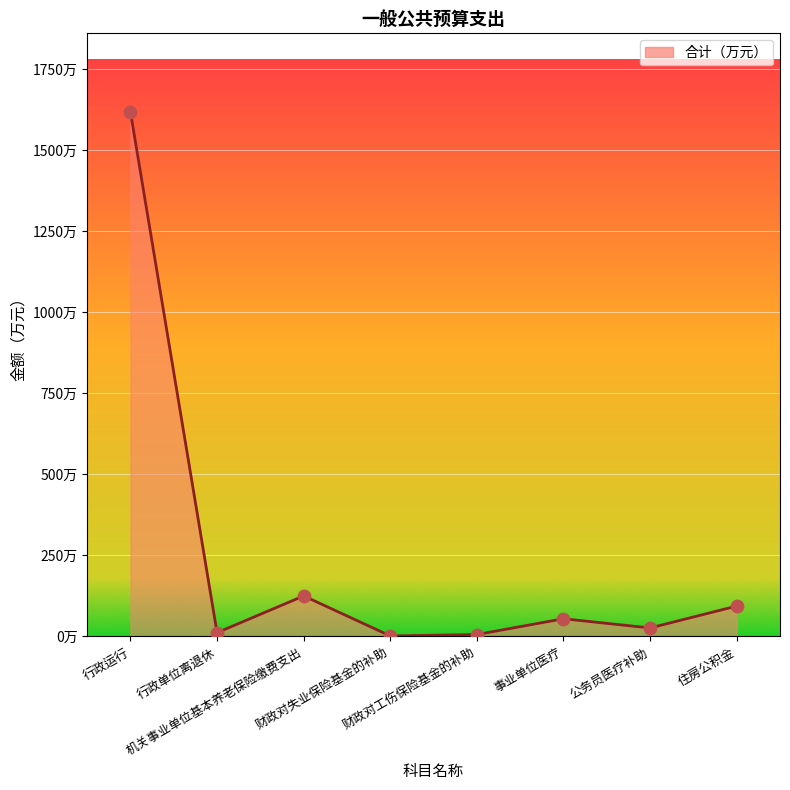

What is the change in value from 行政运行 to 财政对失业保险基金的补助?

-1615.7